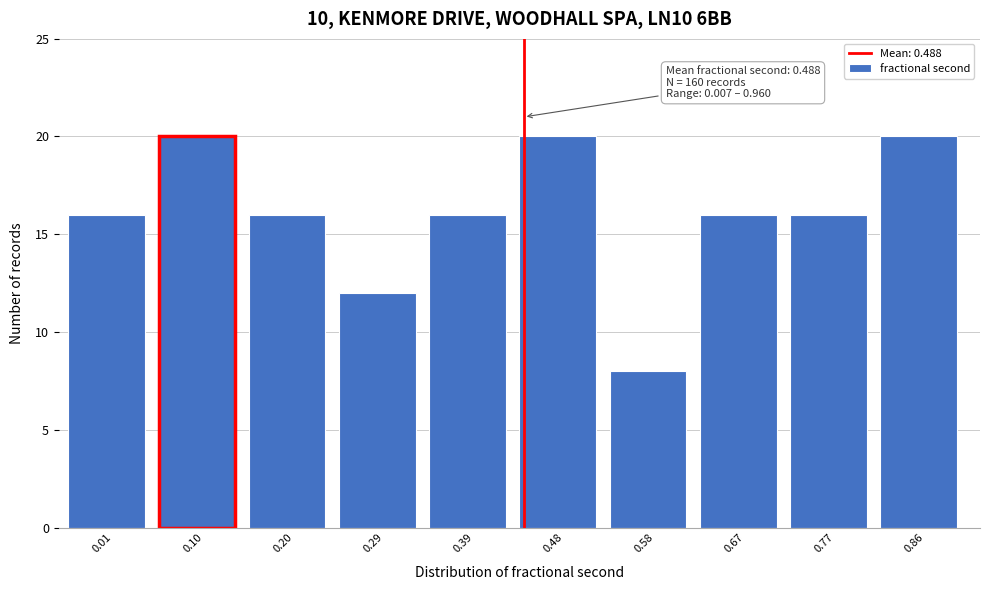

Reading left to right, list all the values displayed in this chart.

0.01=16	0.10=20	0.20=16	0.29=12	0.39=16	0.48=20	0.58=8	0.67=16	0.77=16	0.86=20